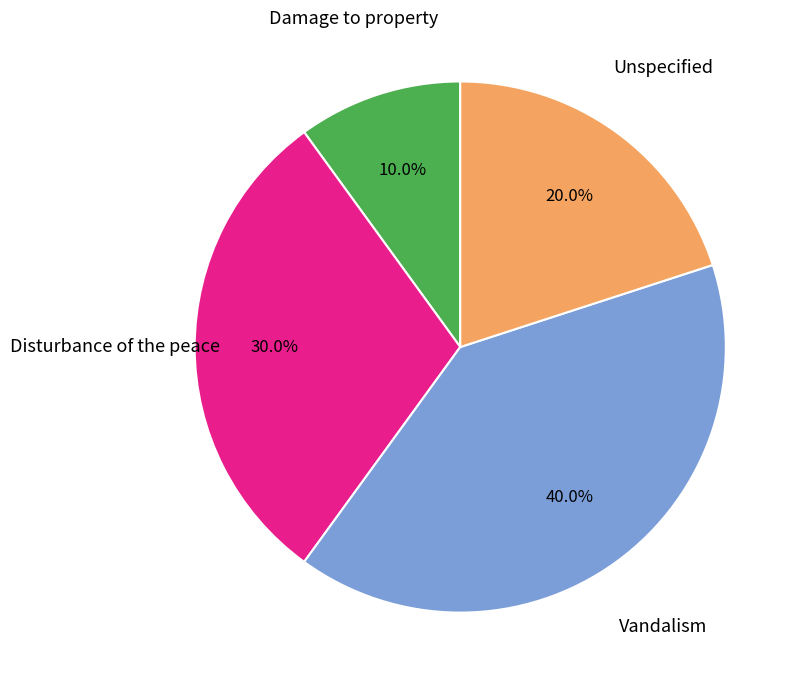

Which category has the biggest portion of the pie?

Vandalism